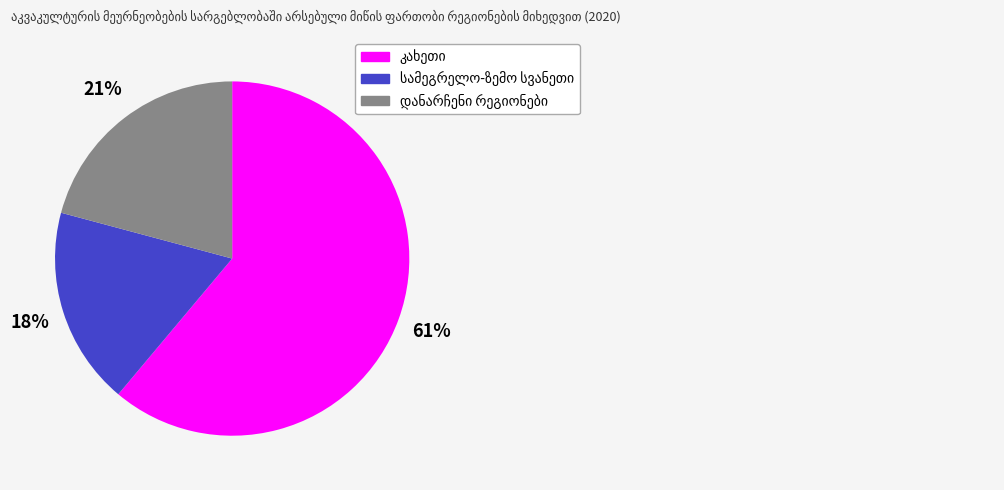

Does any single category account for the majority?

Yes